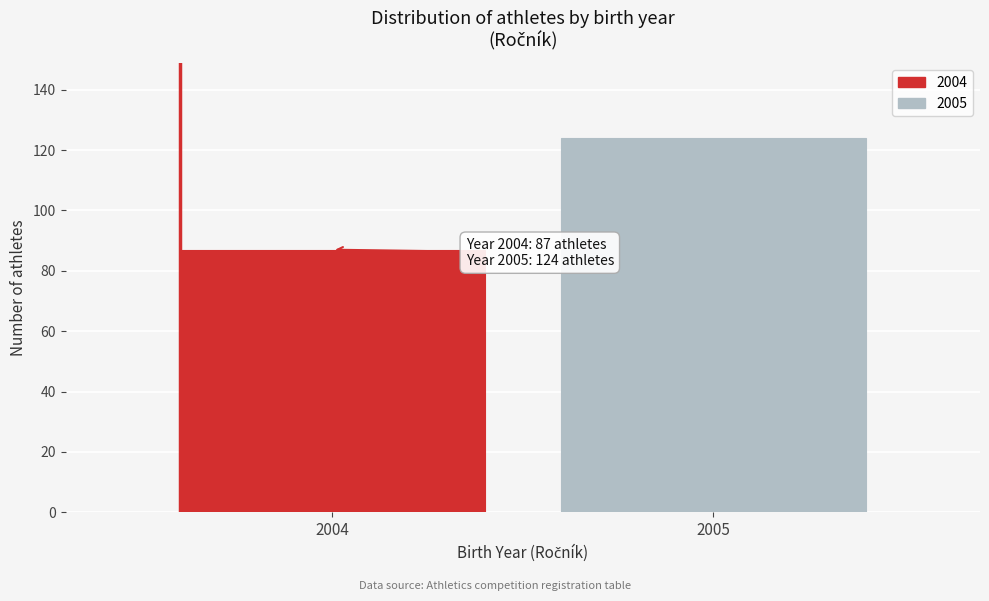

Reading left to right, what are all the values shown in this chart?

2004=87	2005=124